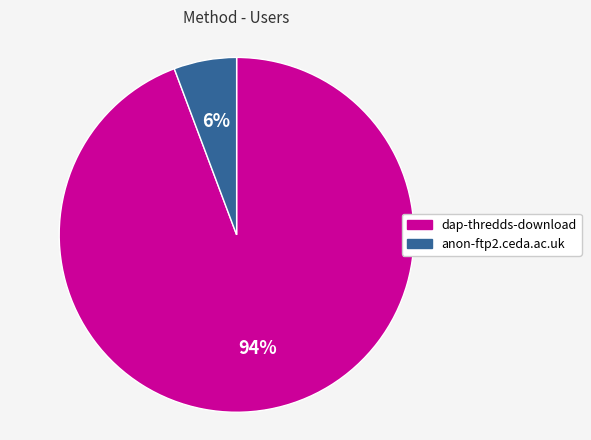

How many slices are in this pie chart?

2